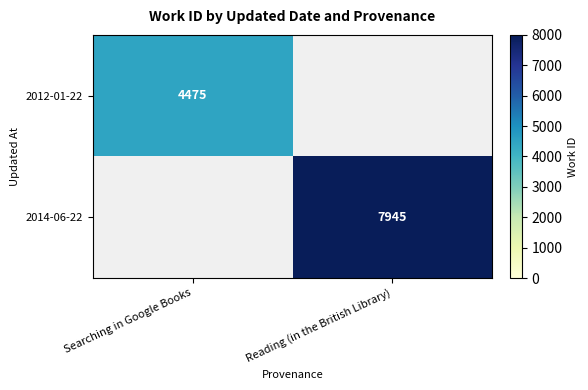

Count the number of categories in the chart.

2